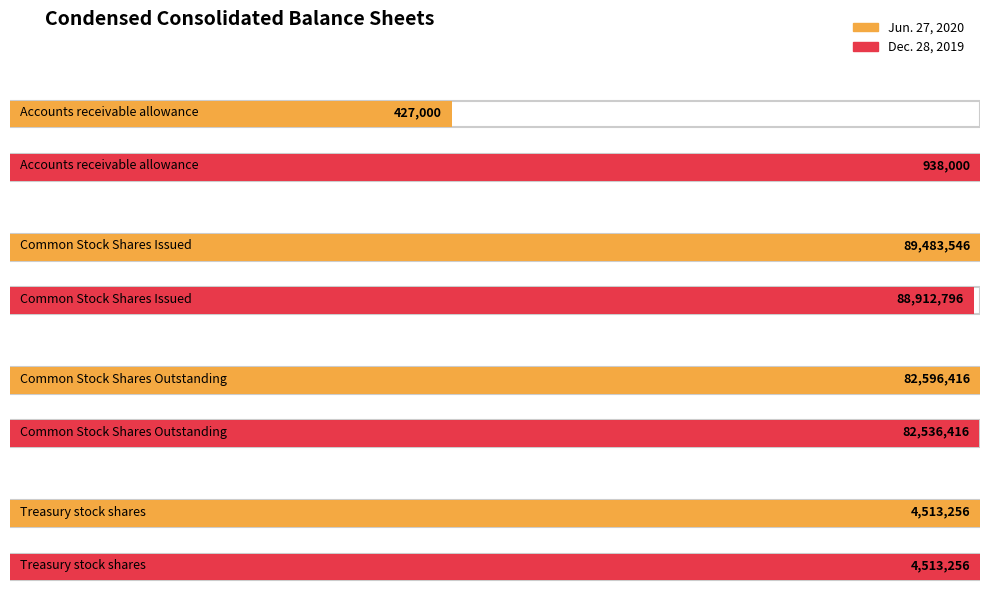

What is the difference between the second highest and second lowest values in the Jun. 27, 2020 series?

78083160